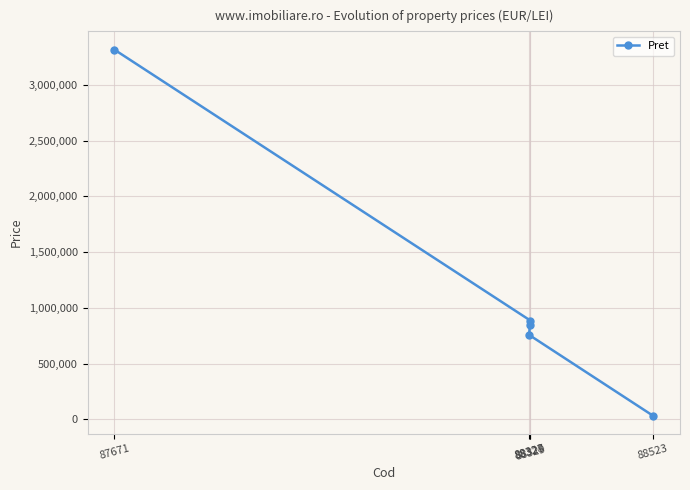

What is the maximum value shown in the chart?

3315230